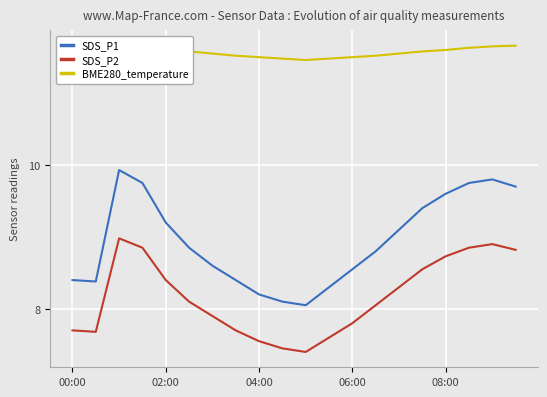

What is the lowest value of the SDS_P2 series?

7.4